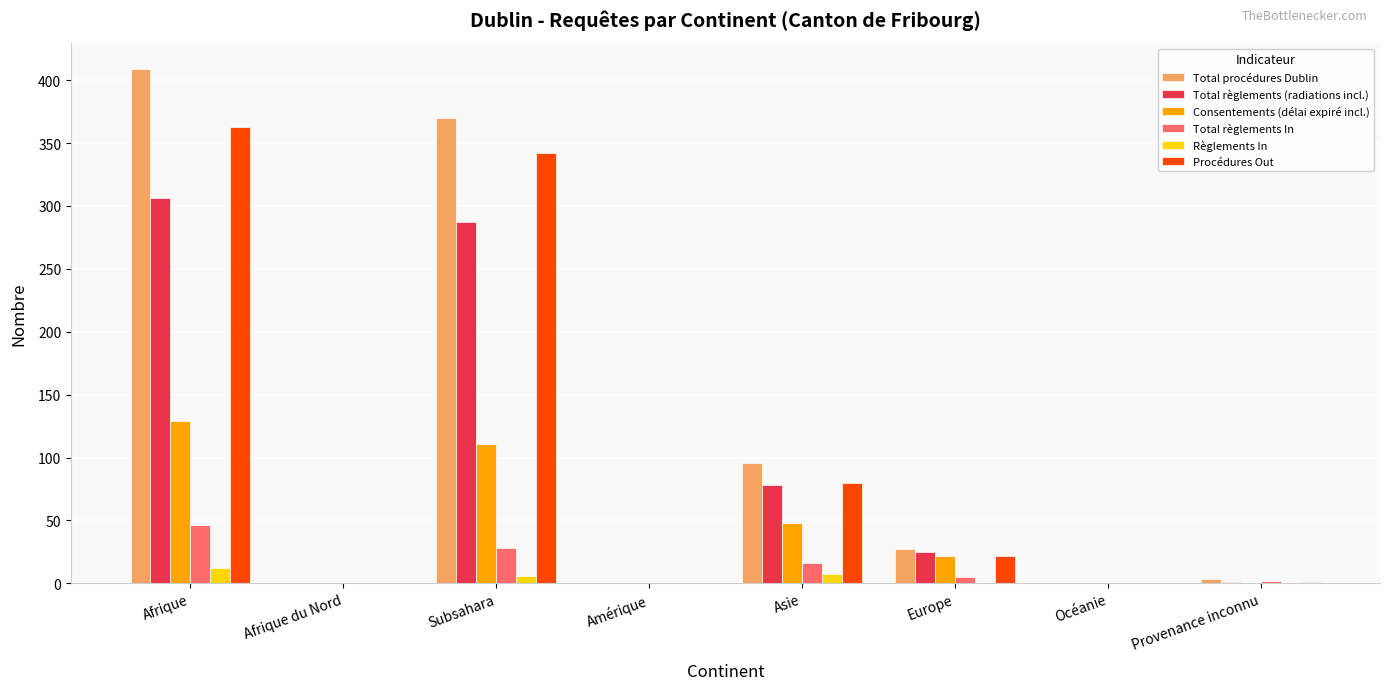

What is the sum of all Total règlements (radiations incl.) values?

697